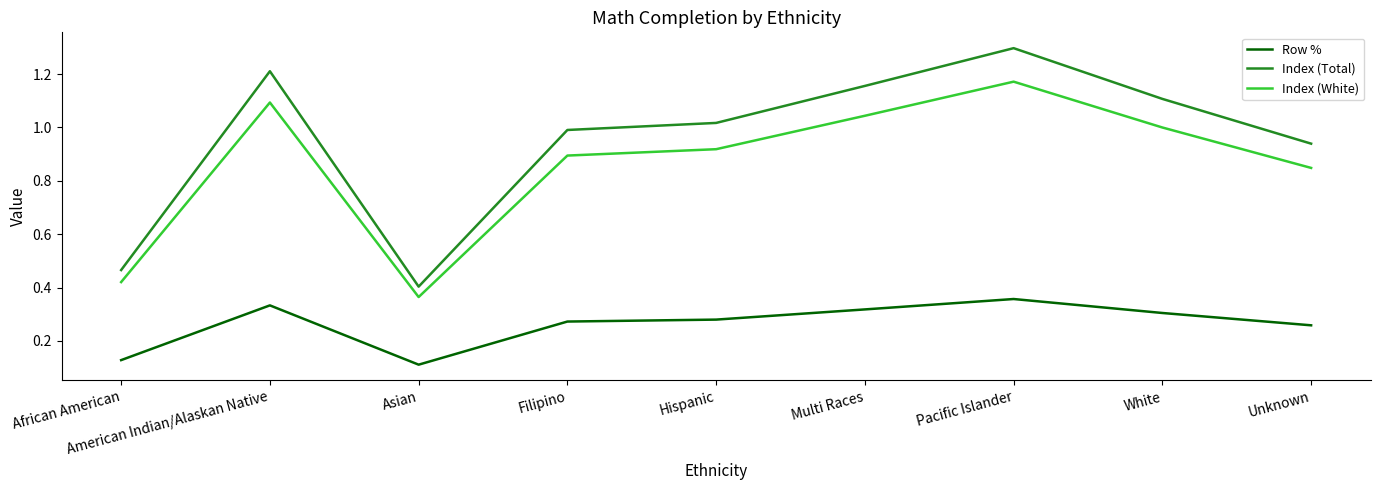

Which category has the highest value across all series?

Pacific Islander